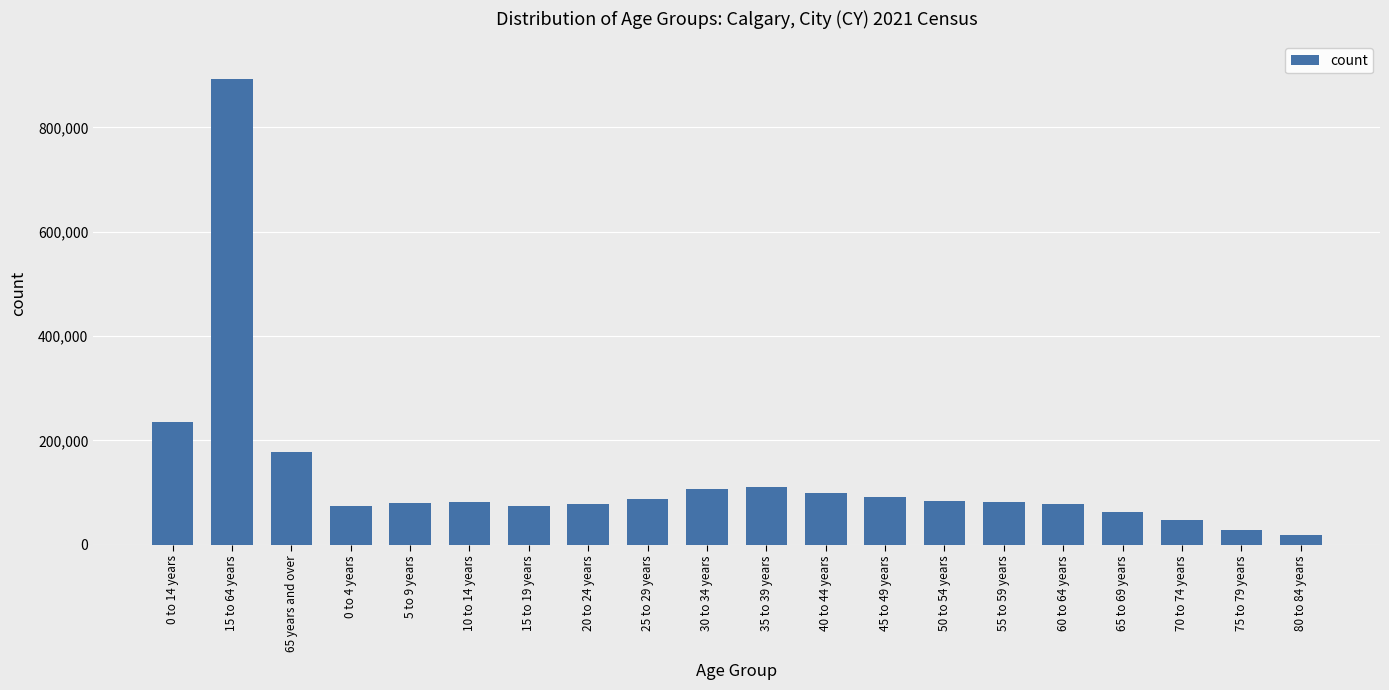

What position from the left is 0 to 14 years?

1